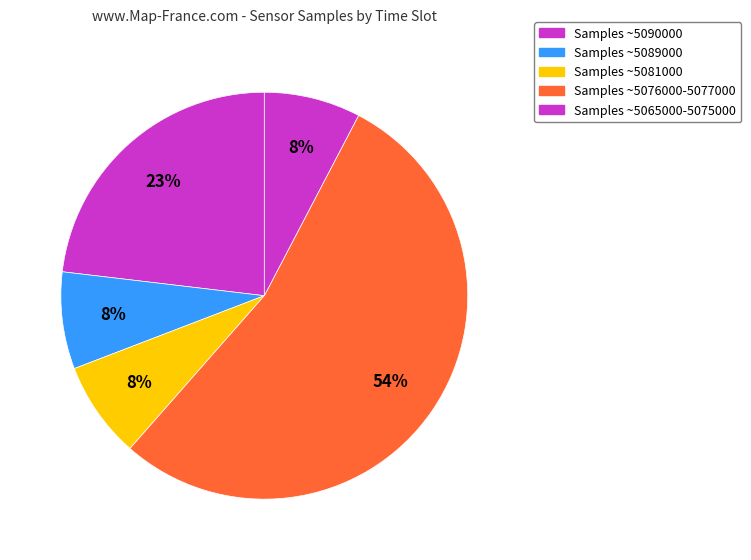

How many segments does this pie chart have?

5